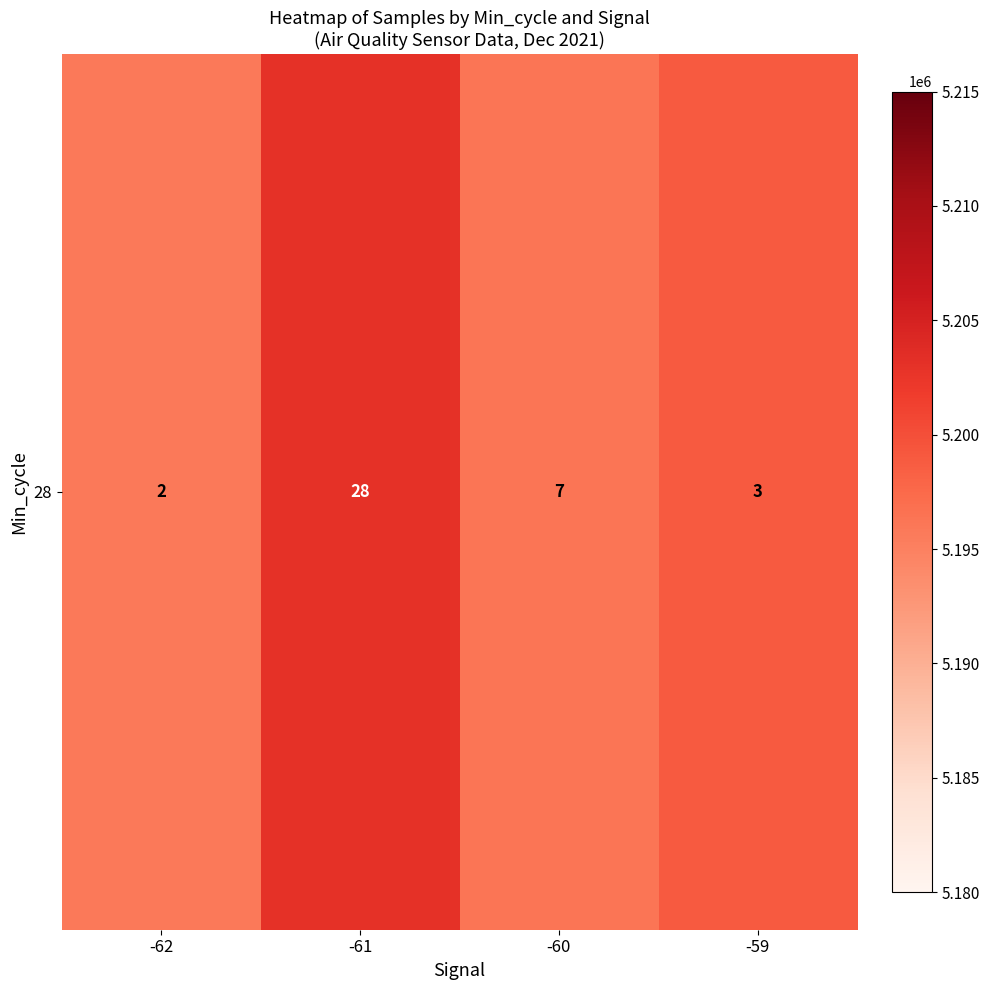

What is the average value?

5198503.3